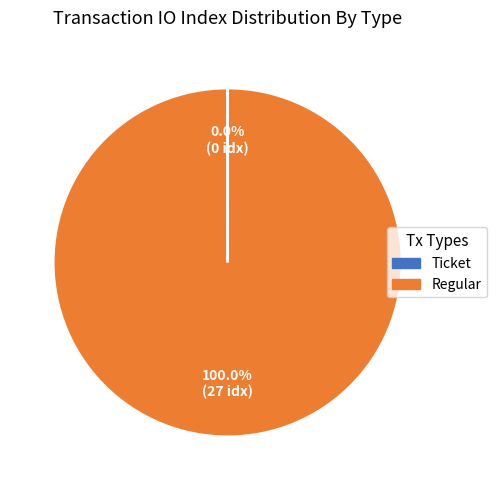

Is it true that Ticket is 0% of the pie?

True